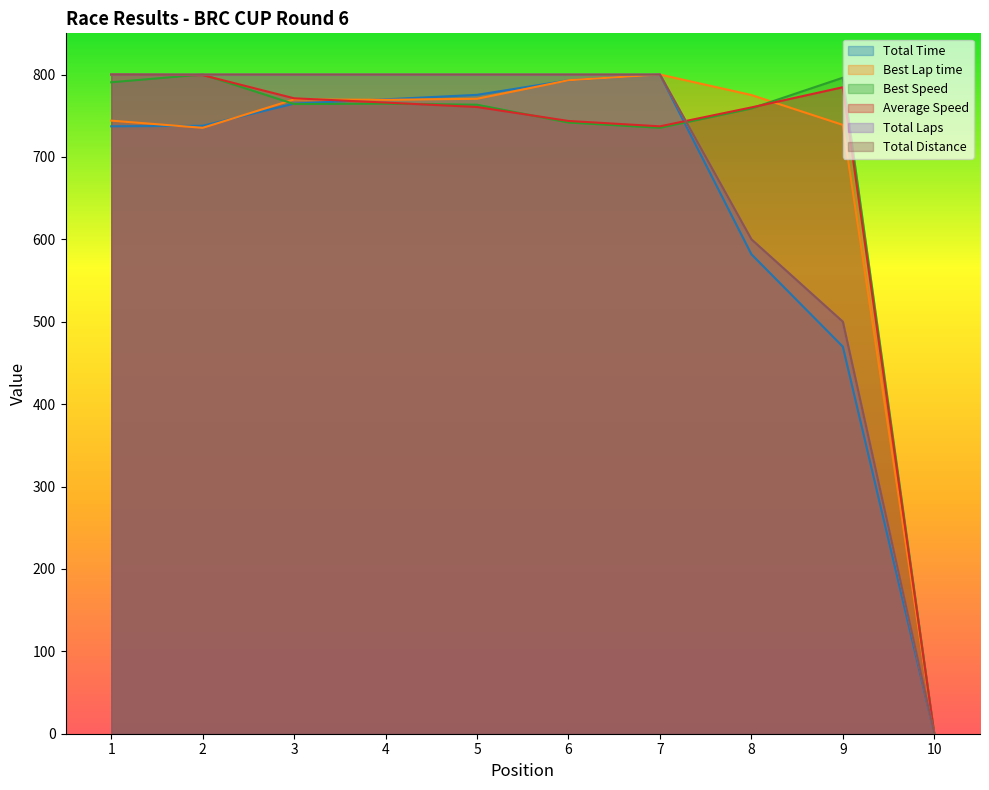

How many data points in Total Time are less than 764?

5